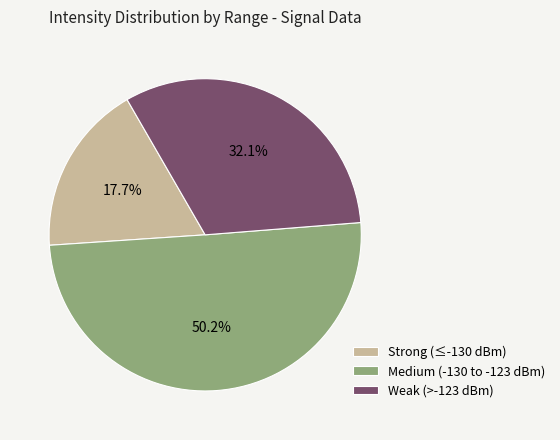

Is Strong (≤-130 dBm) the majority of the pie?

No